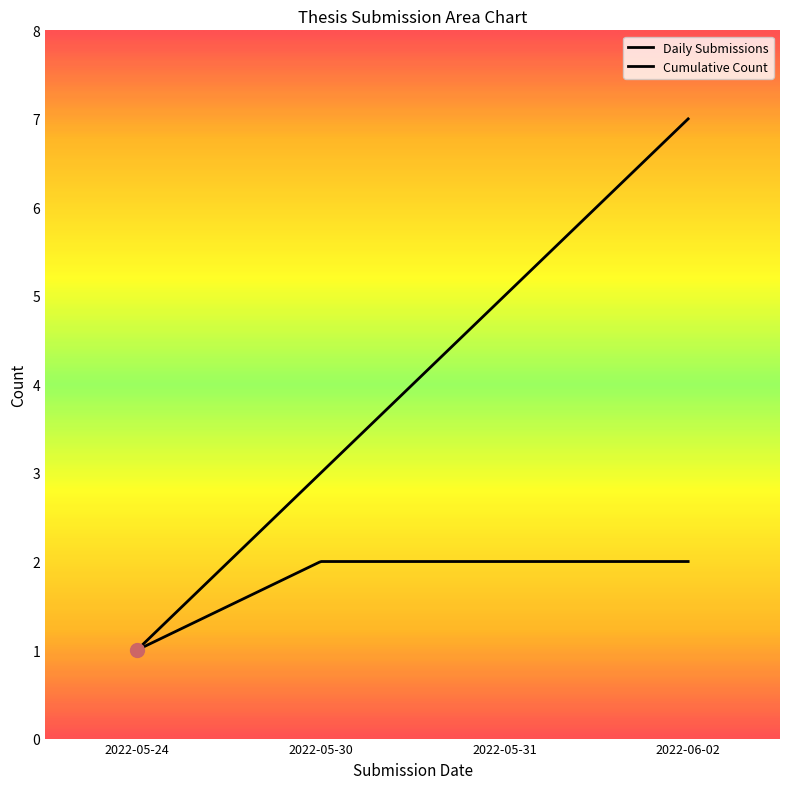

How many lines are shown in the chart?

2